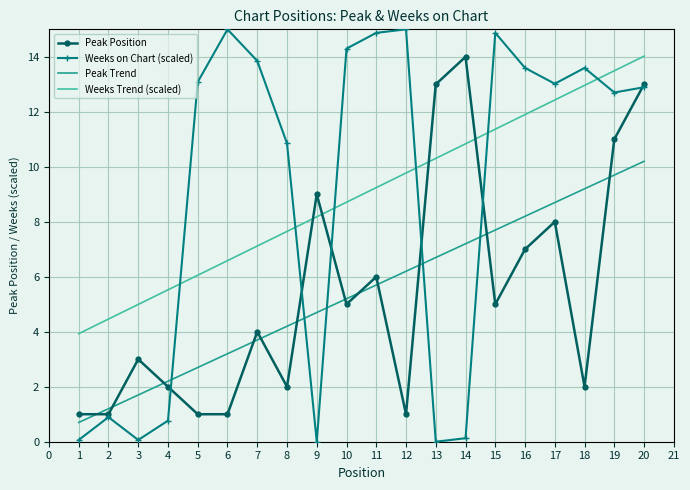

How many values in the Peak Position series are below 5?

10